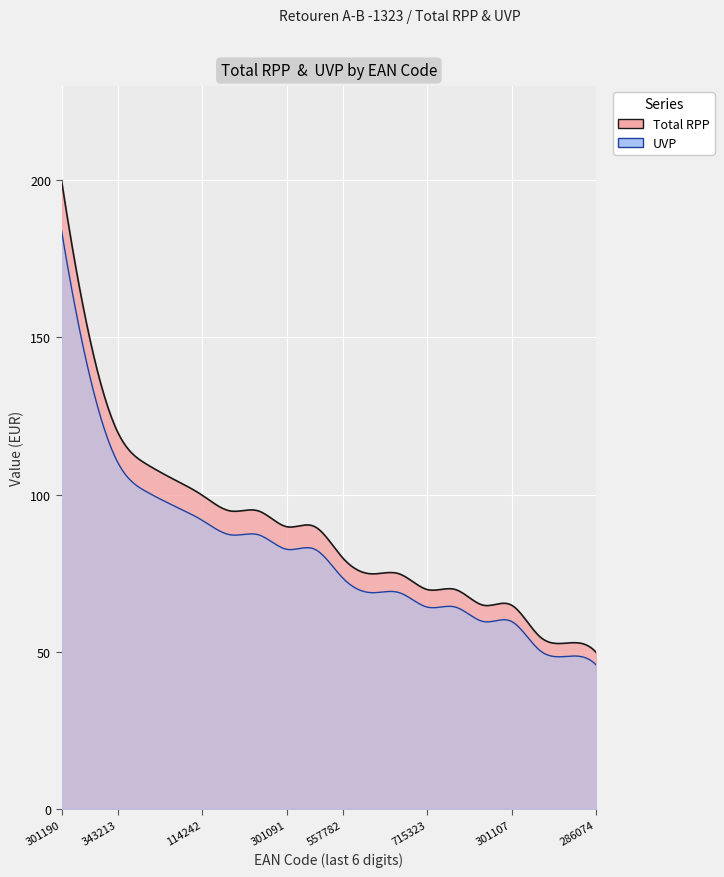

True or false: Total RPP and UVP intersect in this chart.

False